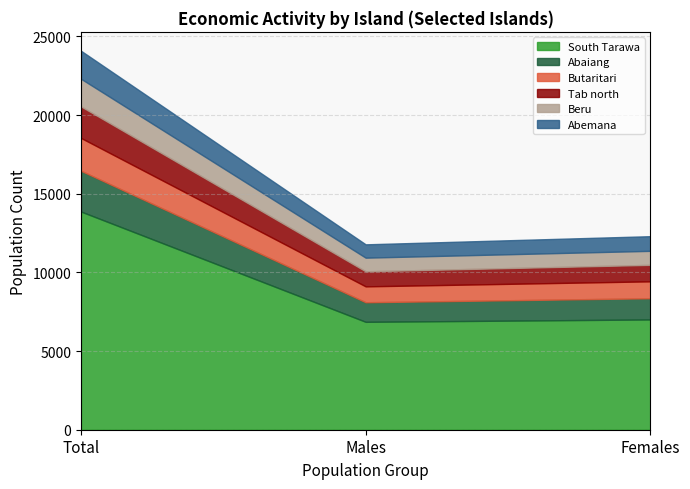

What is the label of the 3rd point from the left?

Females